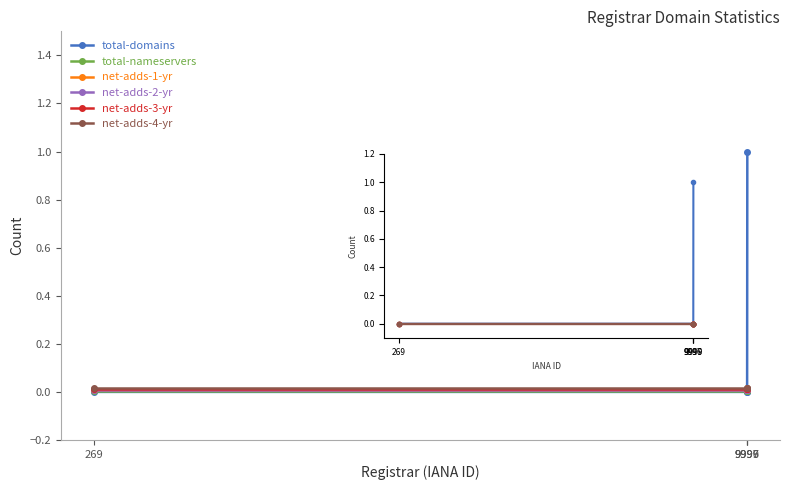

Count the total-domains values in the range 0 to 1.

4